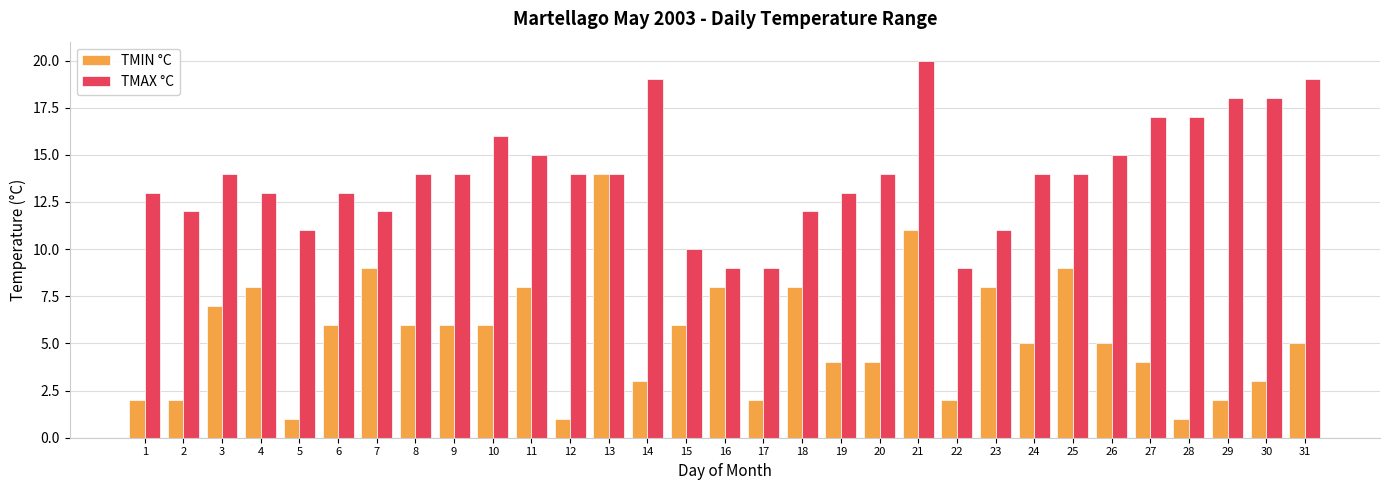

What is the sum of the TMIN °C values at 16 and 30?

11